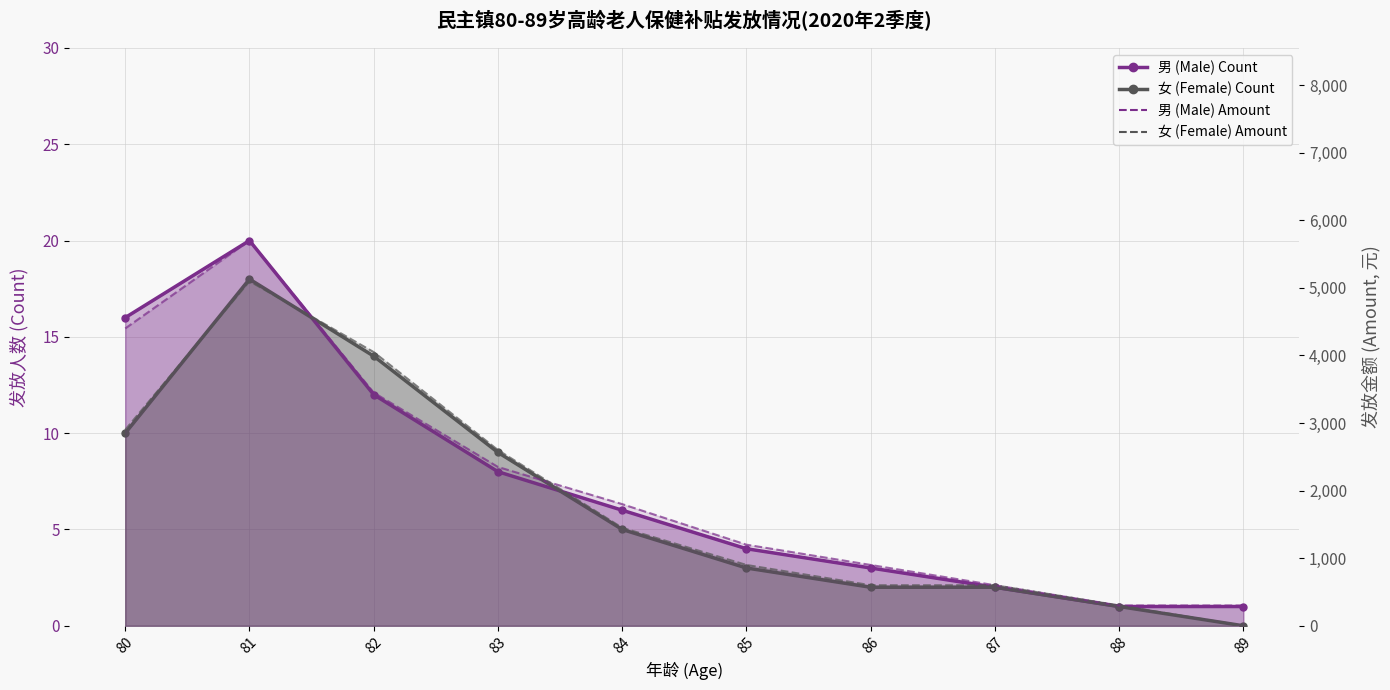

What is the highest value of the 女 (Female) Amount series?

5100